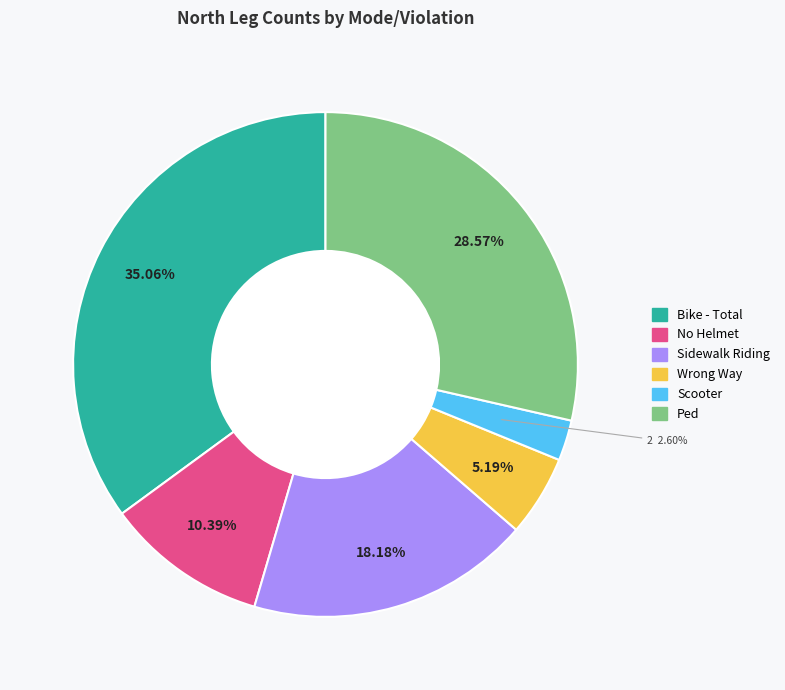

Rank the categories by value from highest to lowest.

Bike - Total, Ped, Sidewalk Riding, No Helmet, Wrong Way, Scooter